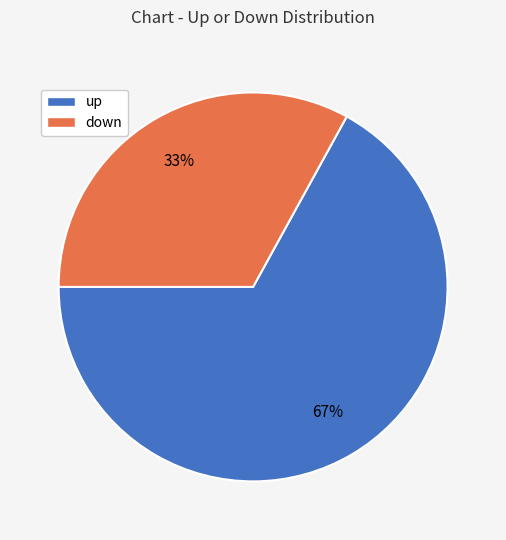

To the nearest percent, what percentage of the pie is up?

67%